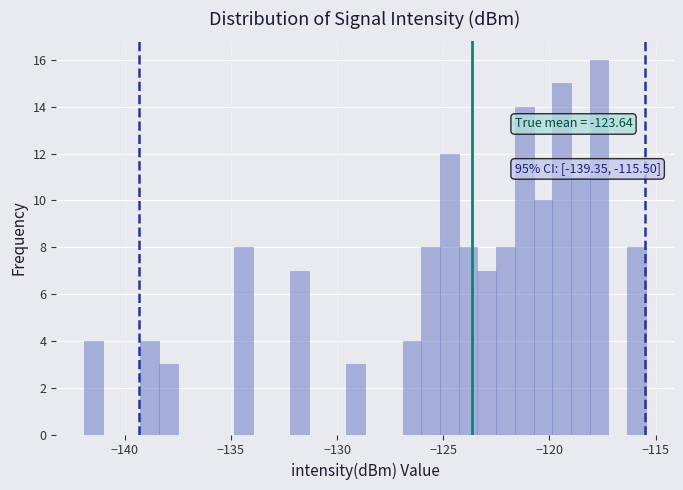

Around what value on the x-axis is the tallest bar? Give the approximate position of its centre, as read against the axis.

-117.5